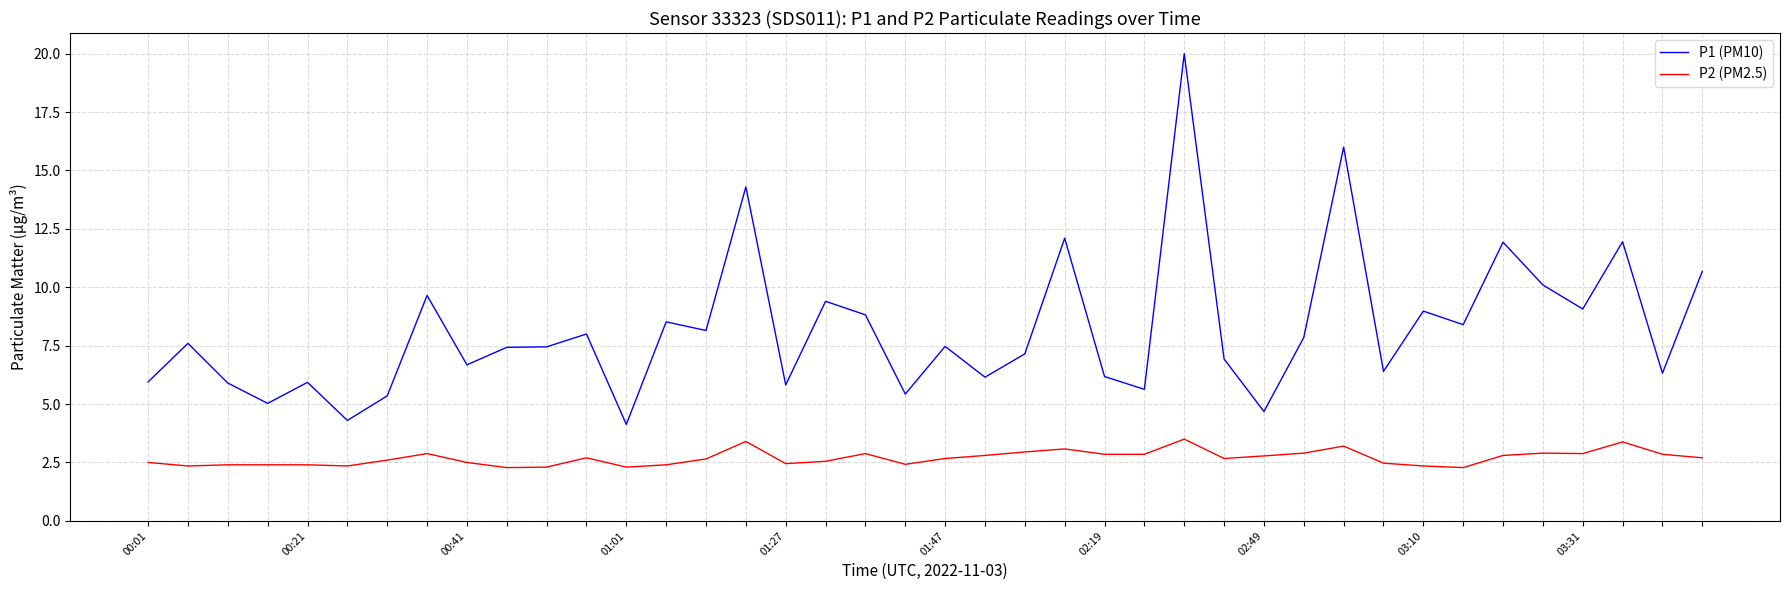

What is the difference between the maximum and second lowest values in the P1 (PM10) series?

15.7